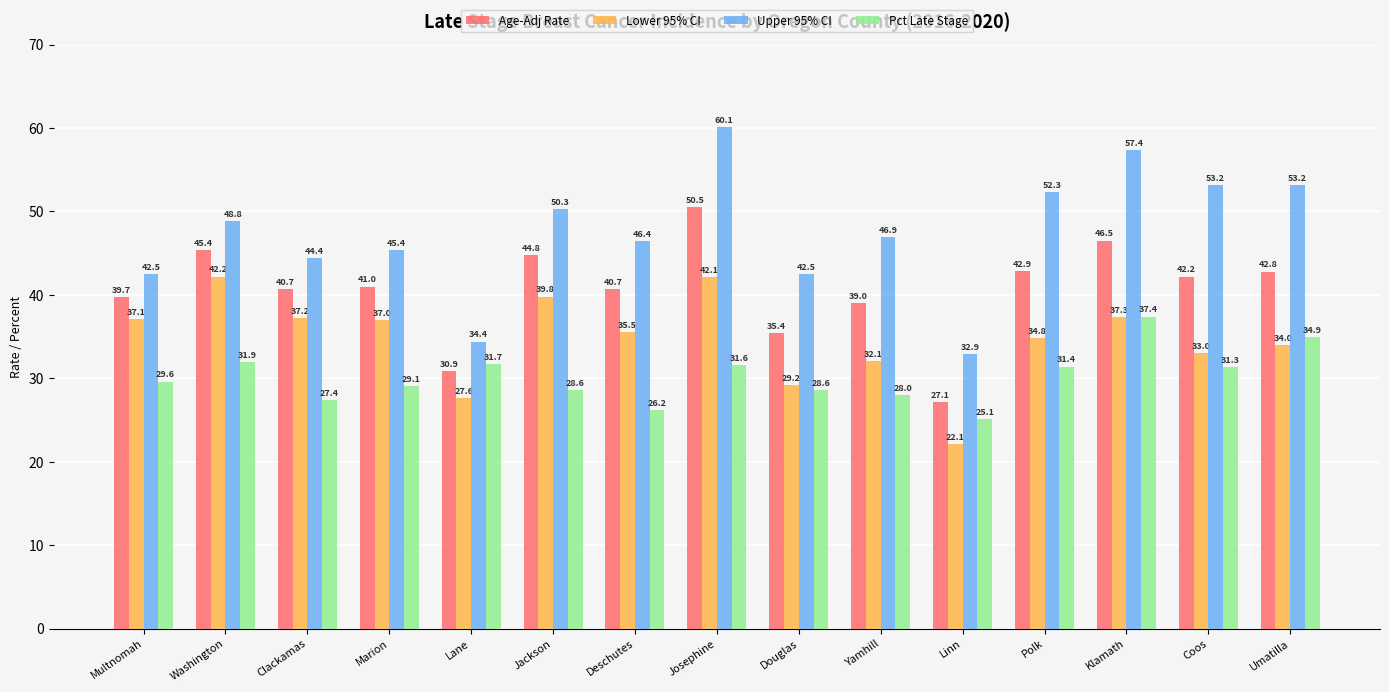

What are all the series names shown in the legend?

Age-Adj Rate, Lower 95% CI, Upper 95% CI, Pct Late Stage